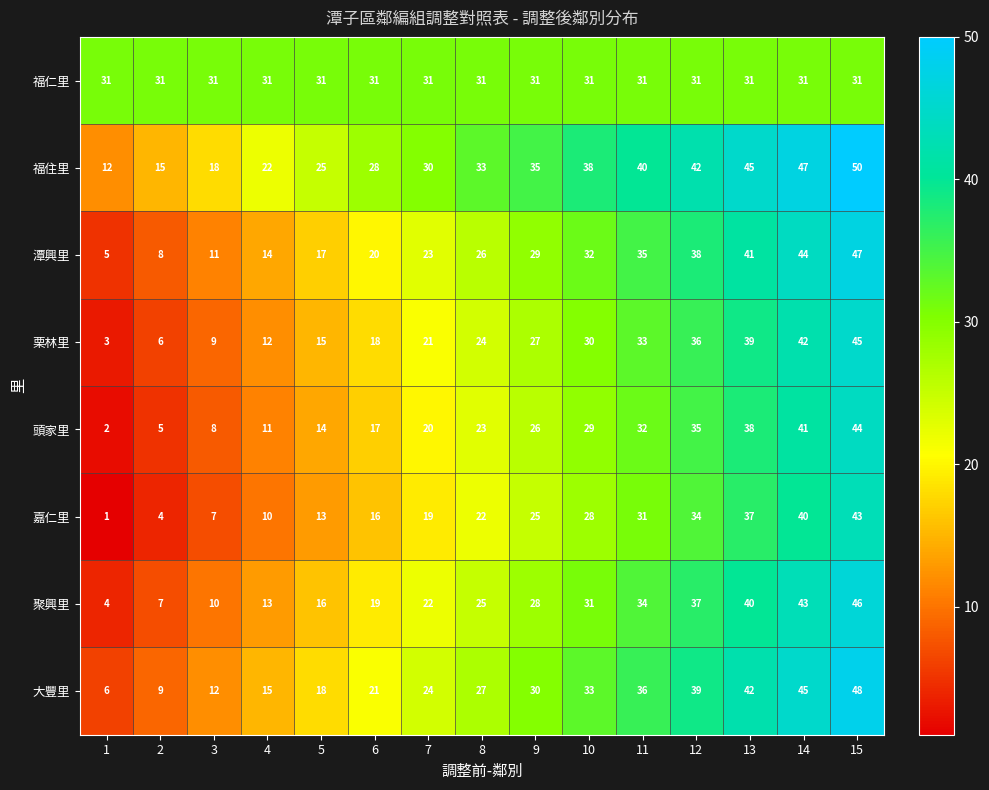

At how many categories does at least one series exceed 41?

4